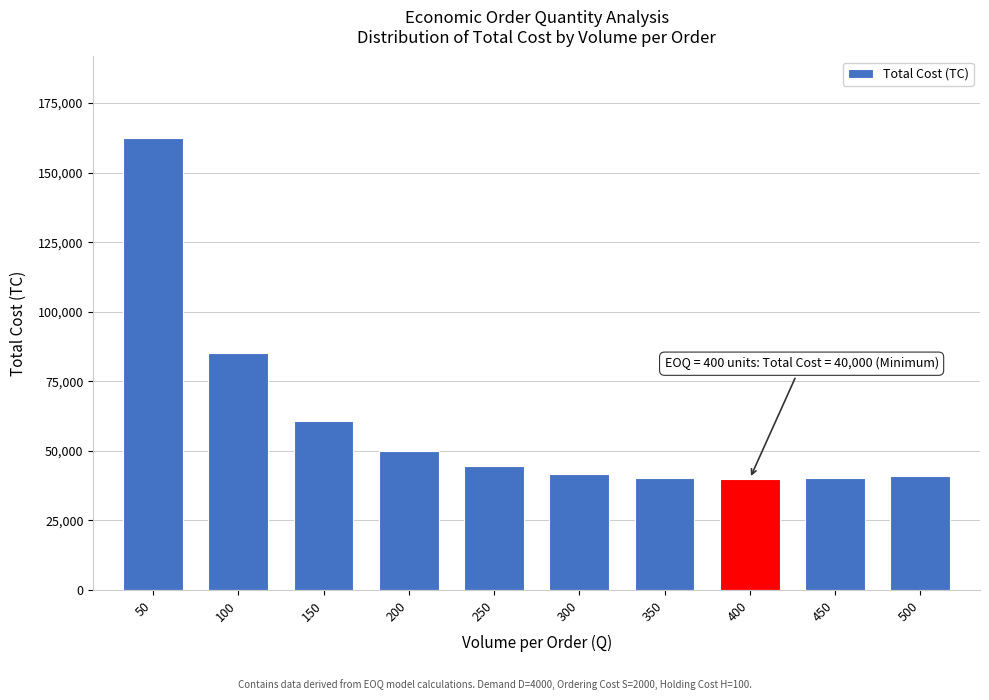

What is the value of the 5th bar from the left?

44500.0